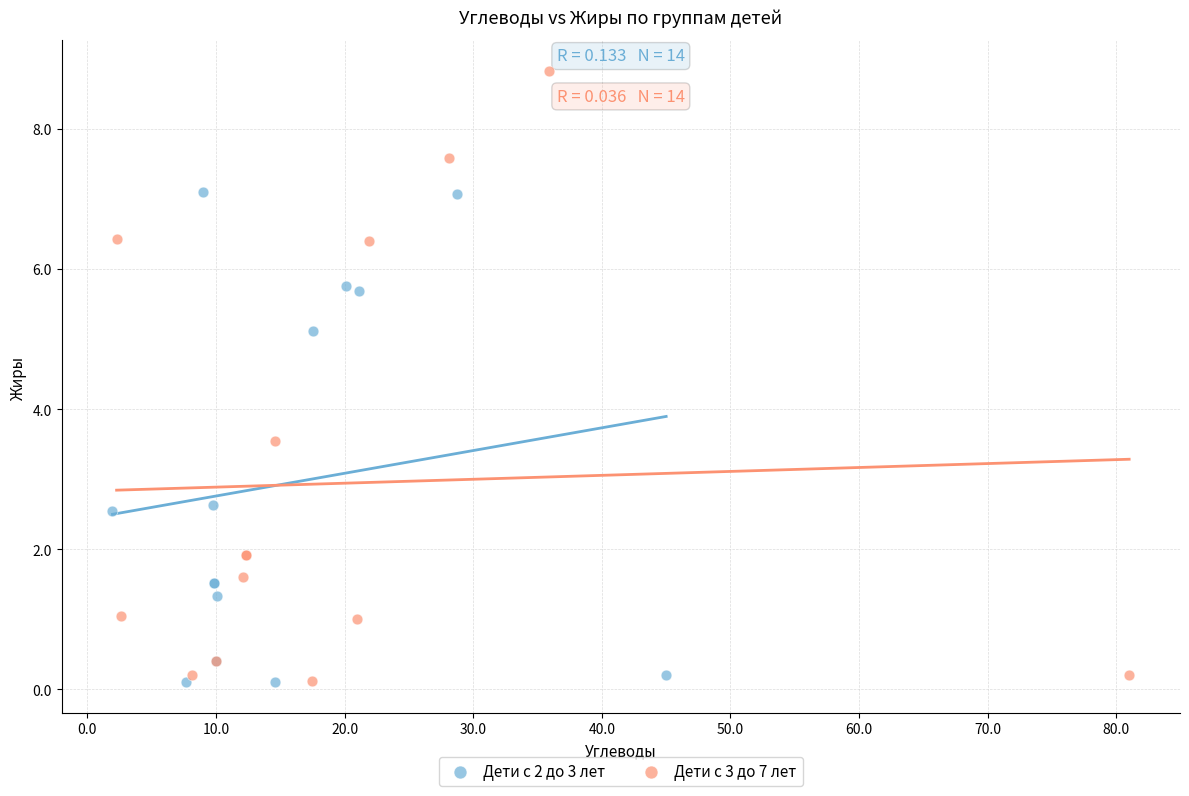

What are all the series names shown in the legend?

Дети с 2 до 3 лет, Дети с 3 до 7 лет